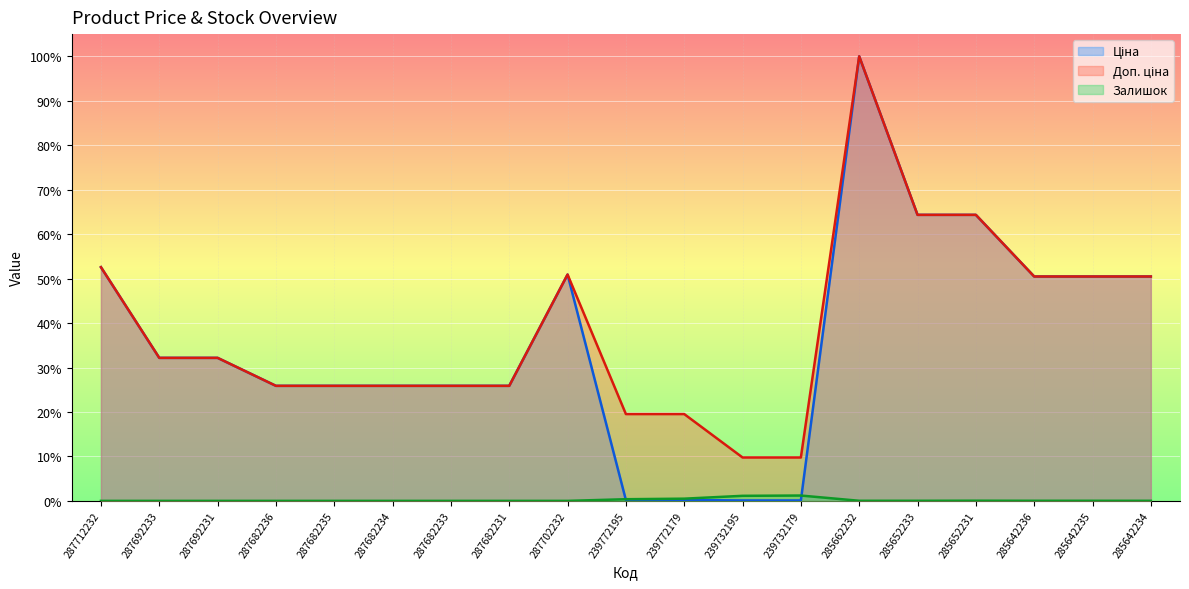

What is the label of the 2nd point from the right?

285642235